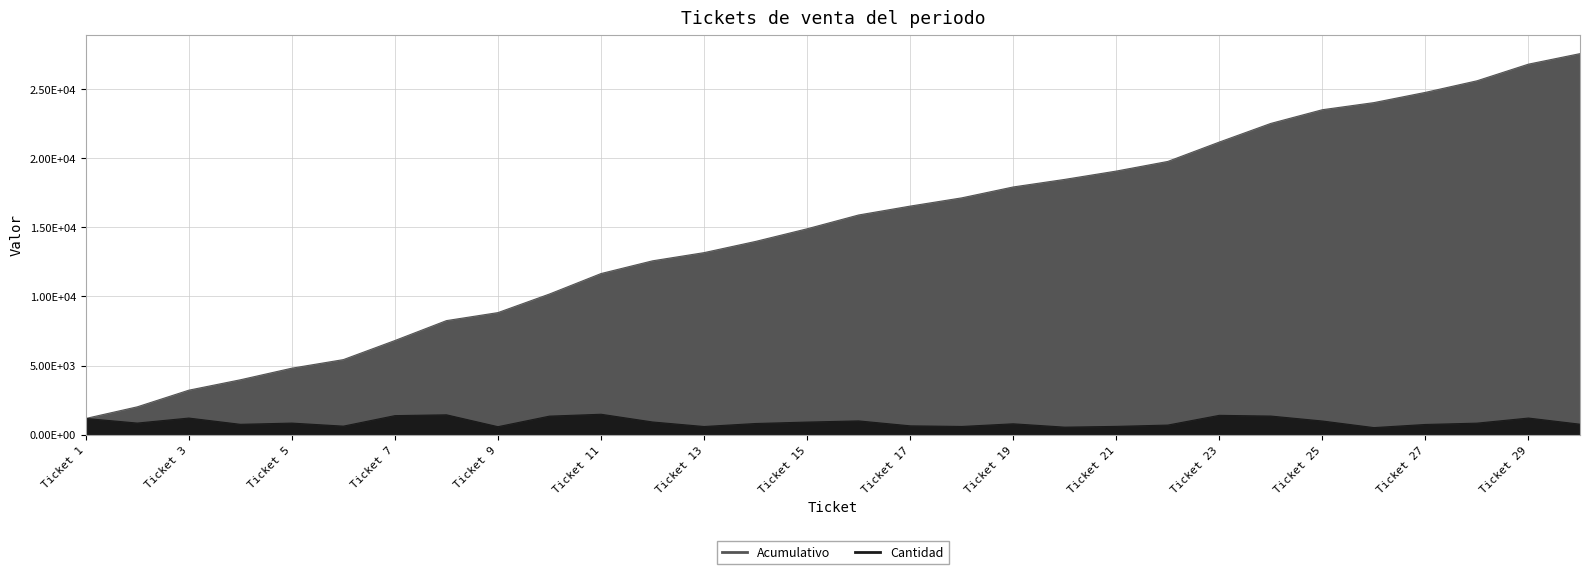

What is the value of the Acumulativo point at the 18th from the left?

17132